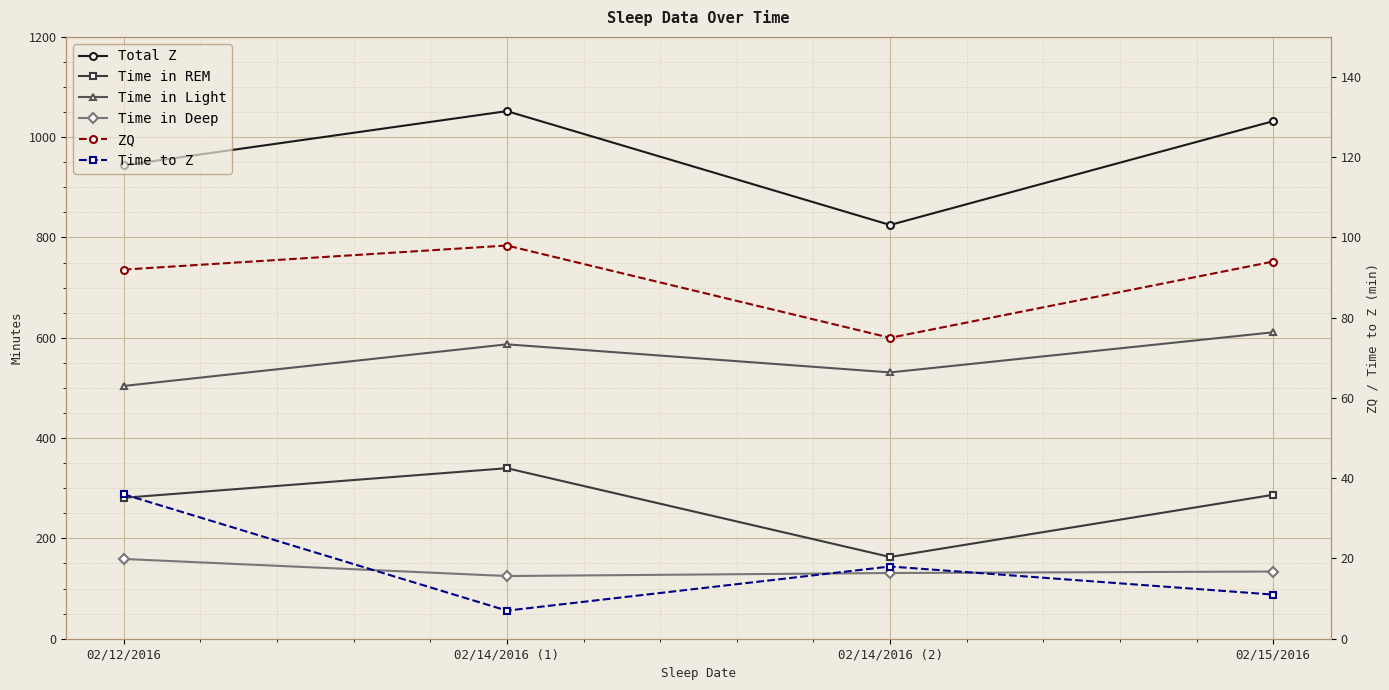

What is the average value of the Time in Deep series?

137